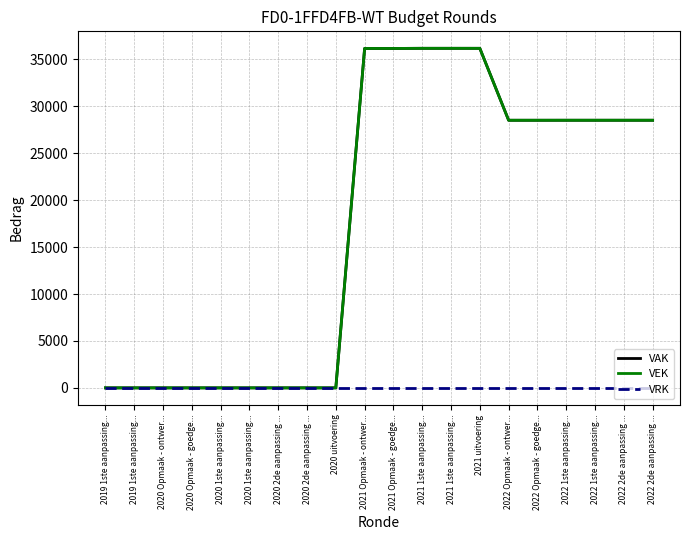

Does the chart have visible grid lines?

Yes